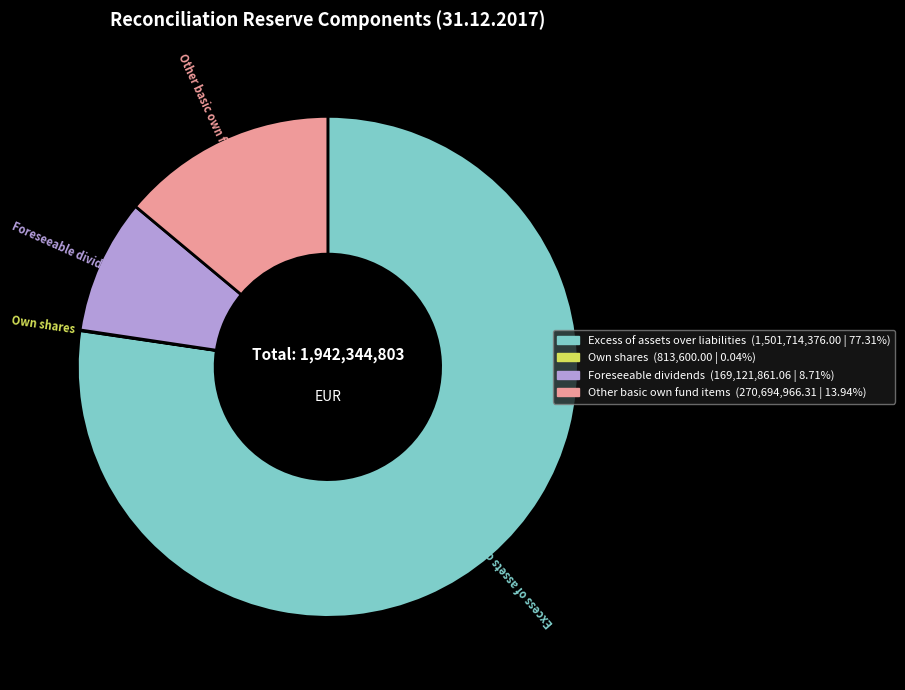

Does any single category account for the majority?

Yes